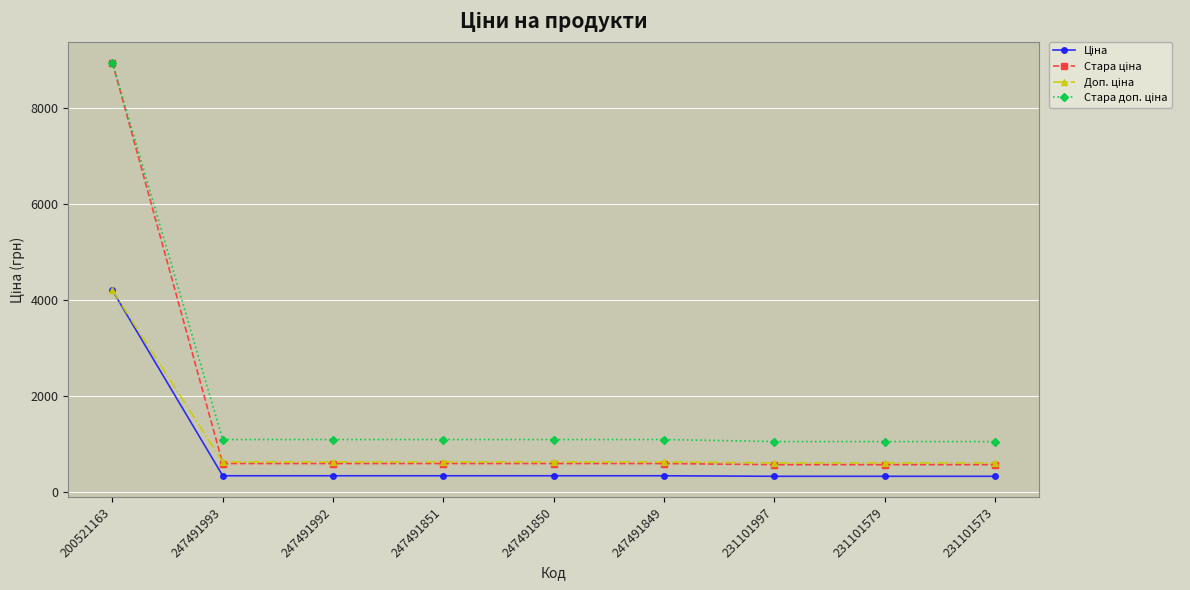

What position from the left is 247491849?

6